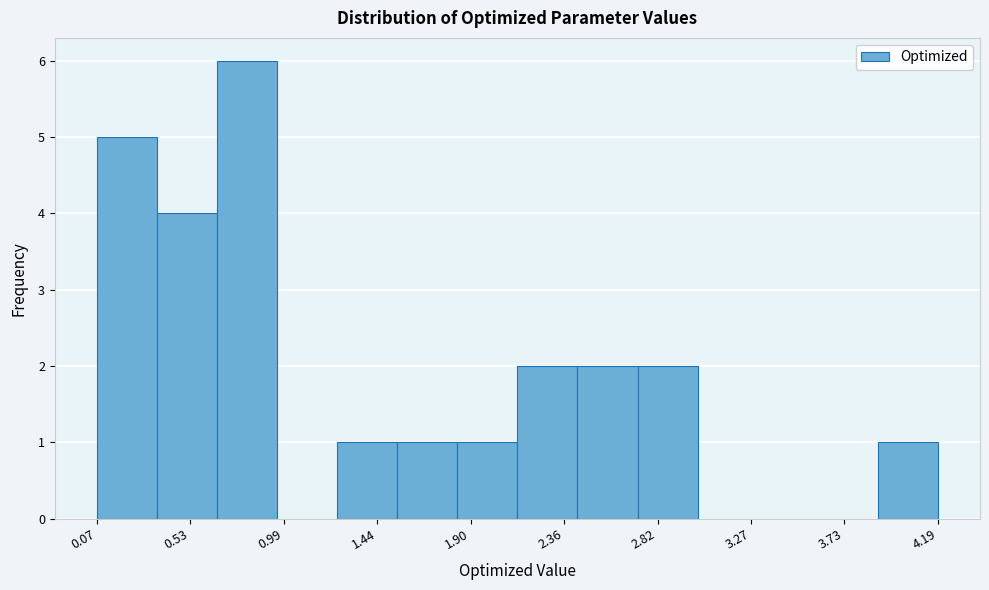

How tall is the bar that spans 2.70 to 3.00 on the x-axis? Neither the bar edges nor the heights are printed on the chart, so give them approximately, as read against the axes.

2